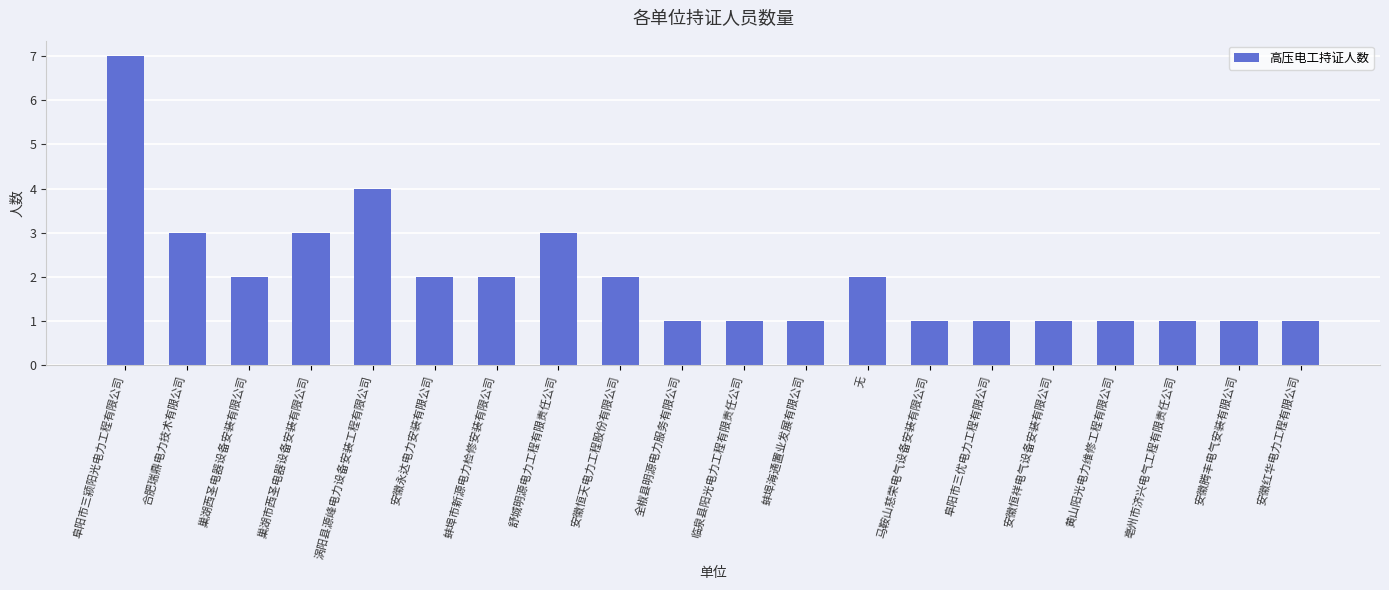

What is the sum of all values?

40